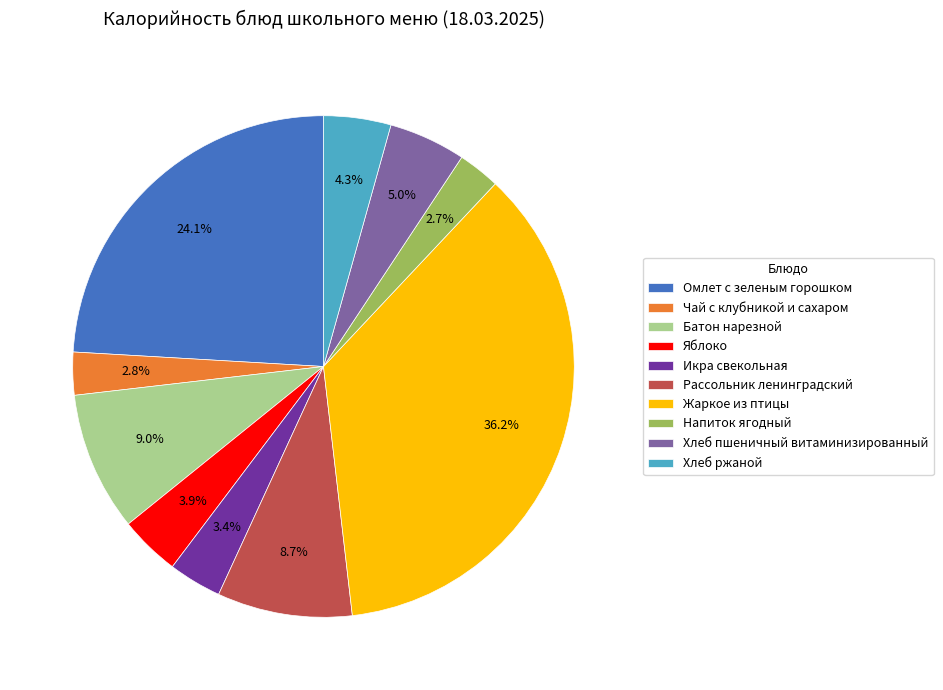

True or false: Рассольник ленинградский accounts for 9% of the total.

True